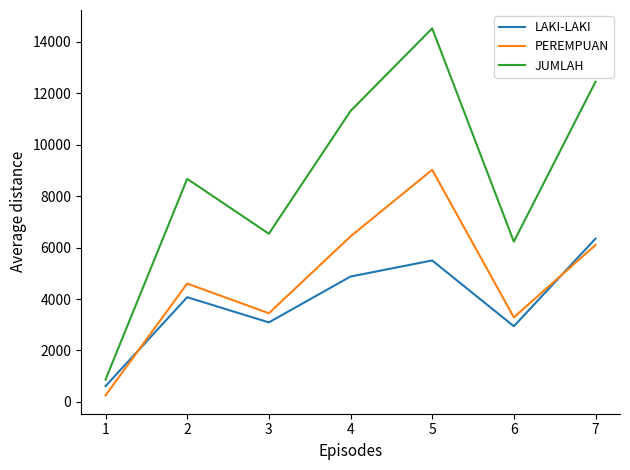

What is the difference between the second highest and second lowest values in the LAKI-LAKI series?

2557